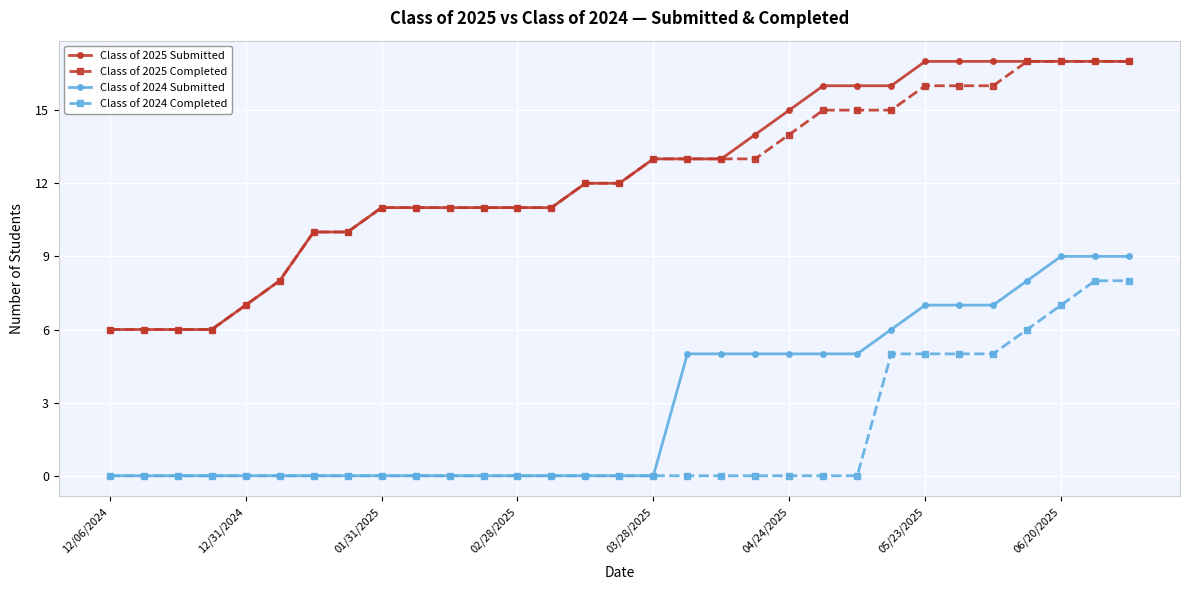

Count the Class of 2024 Completed values in the range 0 to 5.

27